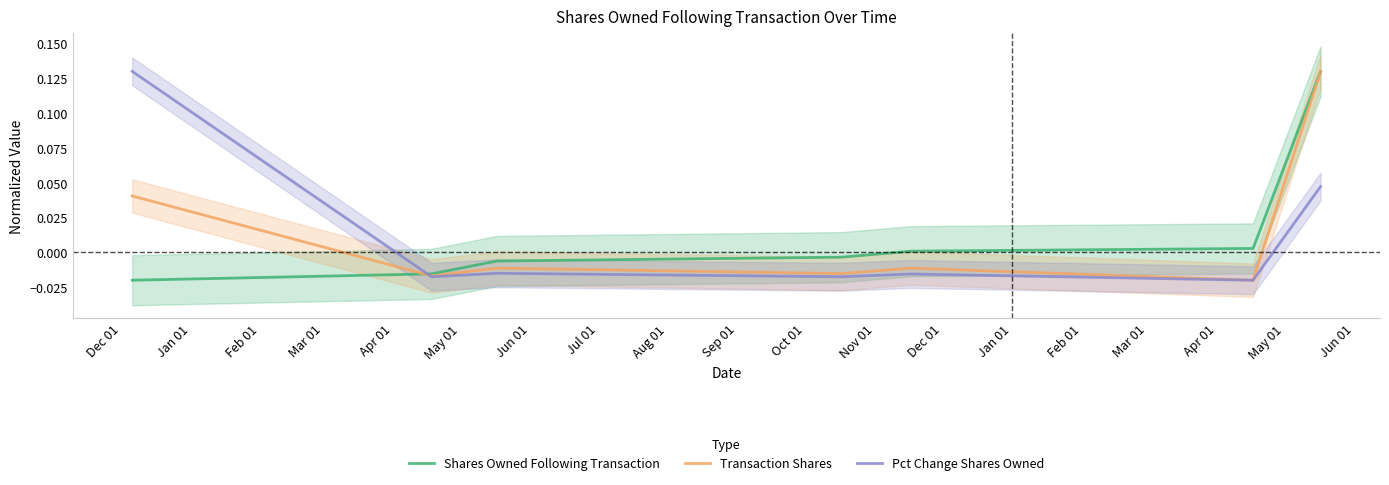

List the labels in order of Transaction Shares value, largest first.

Jun 01, Dec 01, Feb 01, Apr 01, Mar 01, Jan 01, May 01